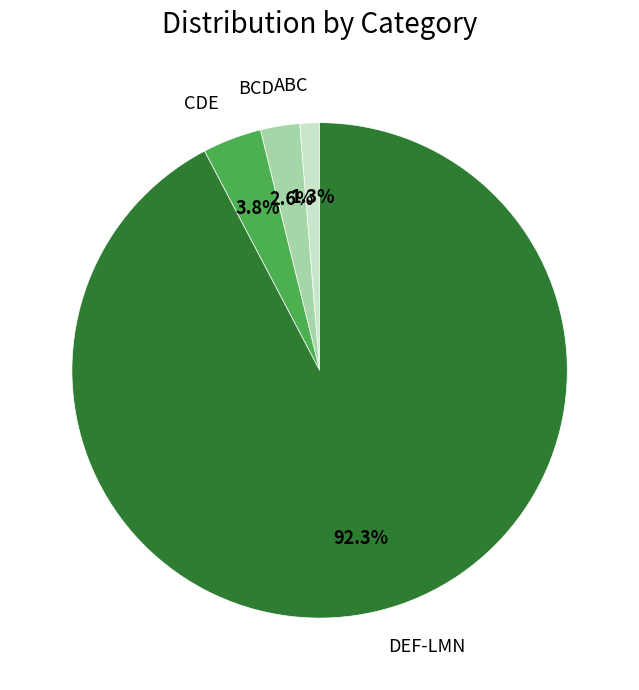

Is there a majority slice in this chart?

Yes